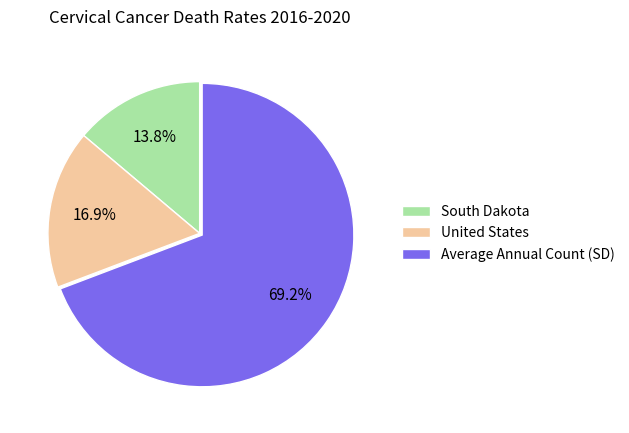

What is the majority slice?

Average Annual Count (SD)